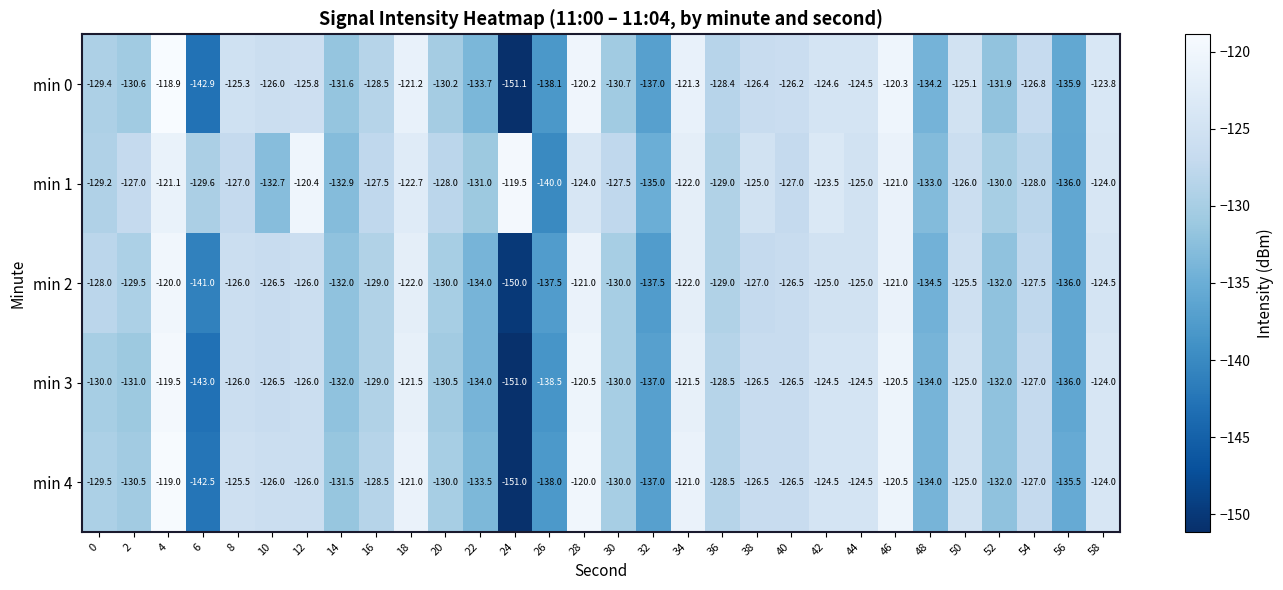

What is the greatest value displayed?

-118.9